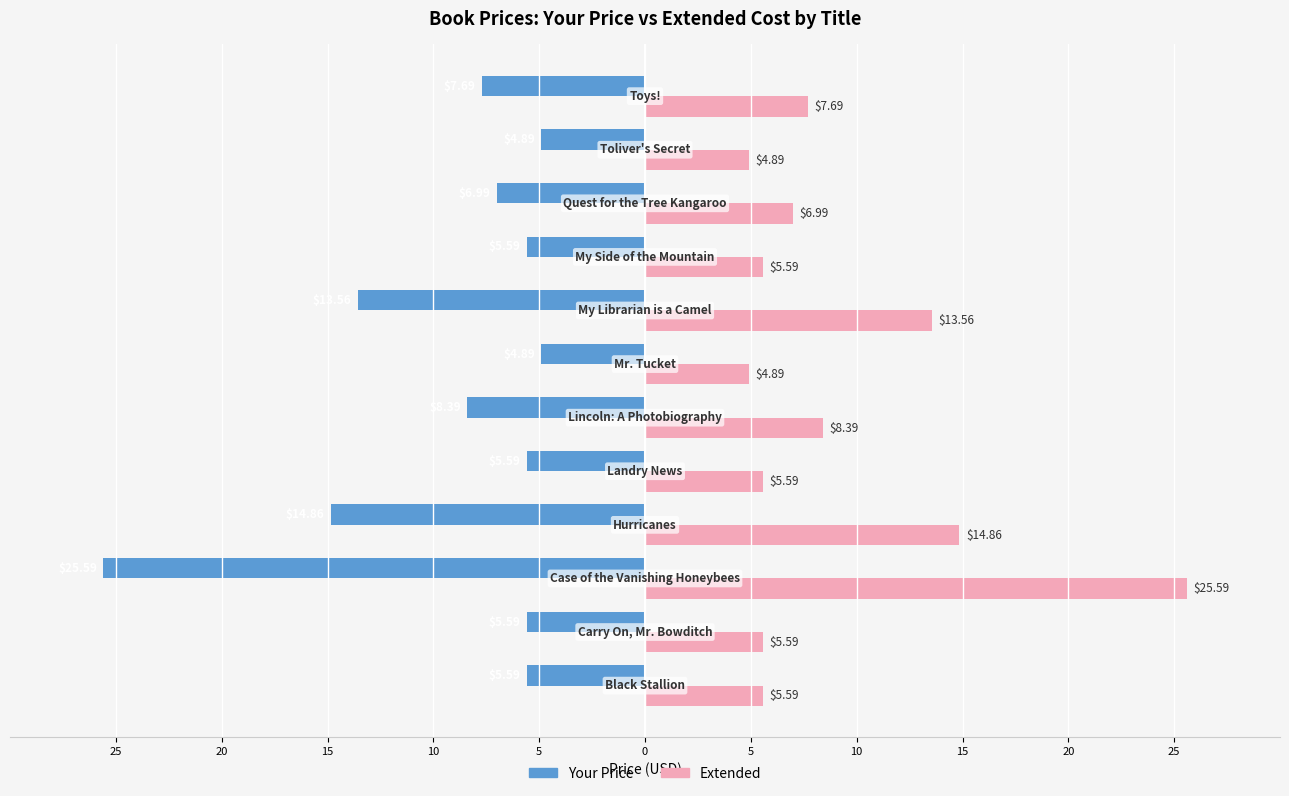

What are all the series names shown in the legend?

Your Price, Extended